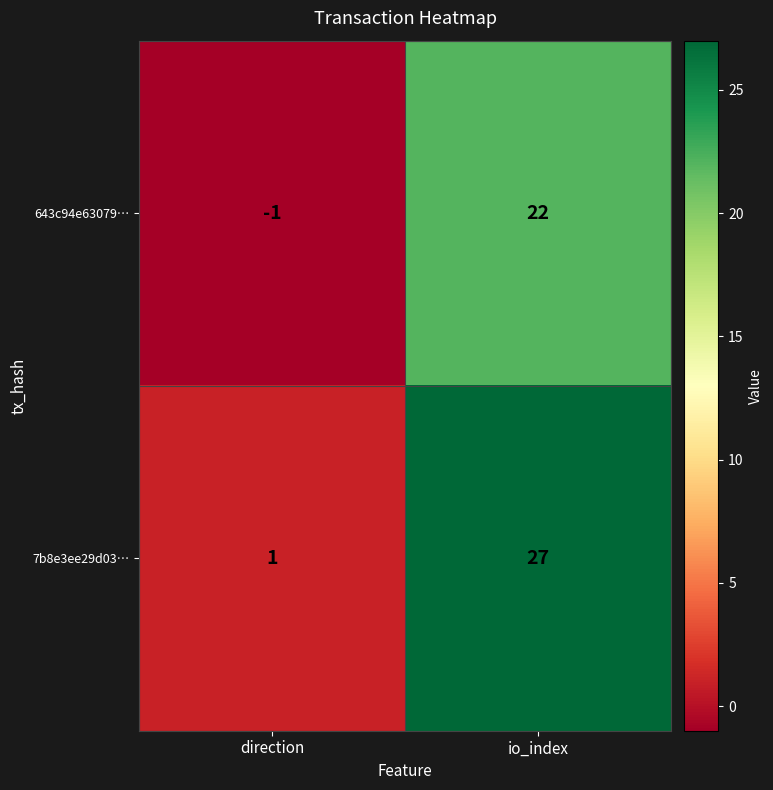

What is the spread (max minus min) of values at io_index?

5